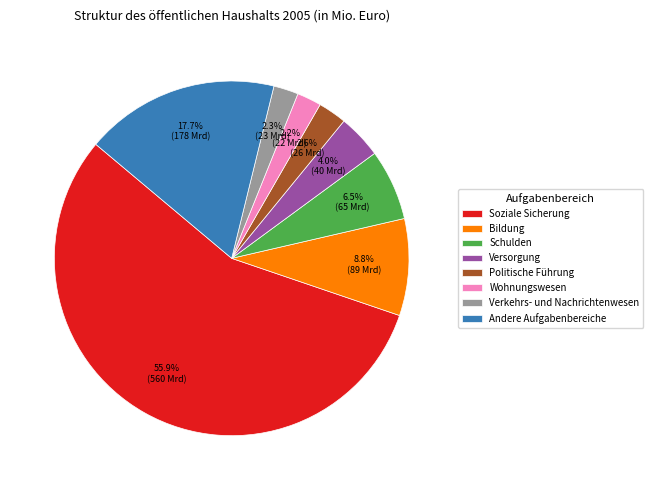

How many slices are in this pie chart?

8